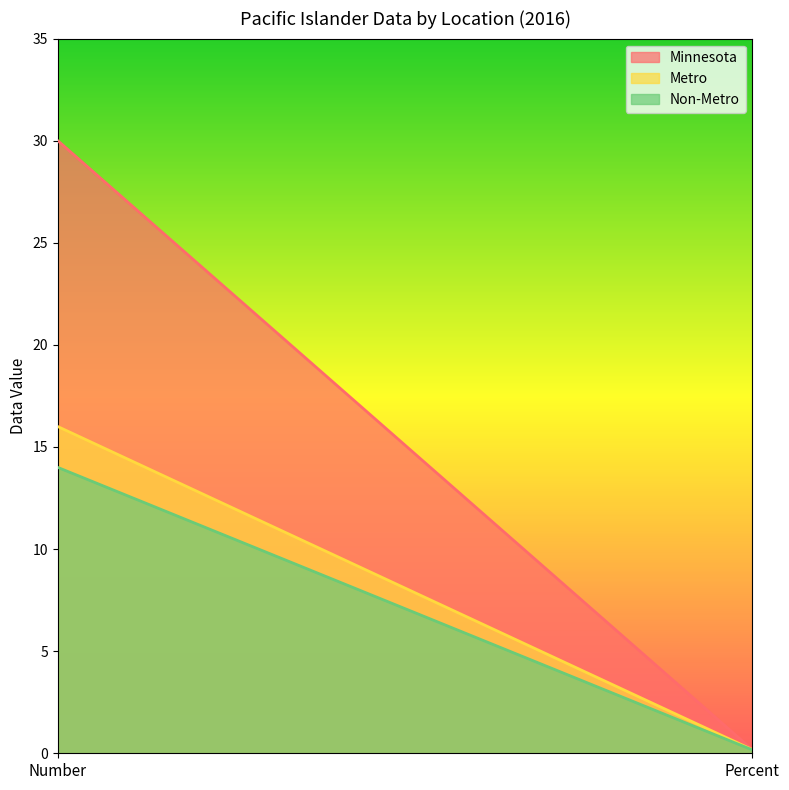

What is the sum of all Metro values?

16.2